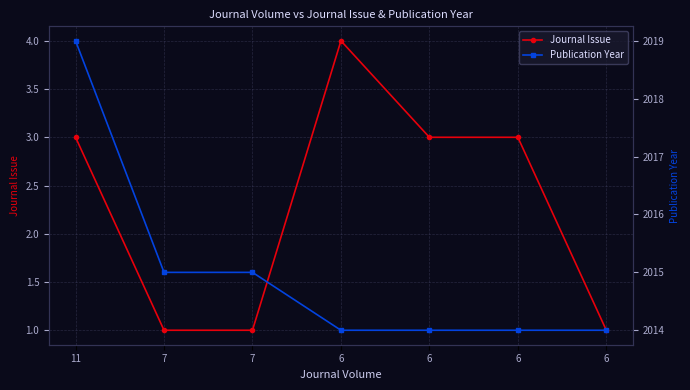

Read the Publication Year value at 6.

2014